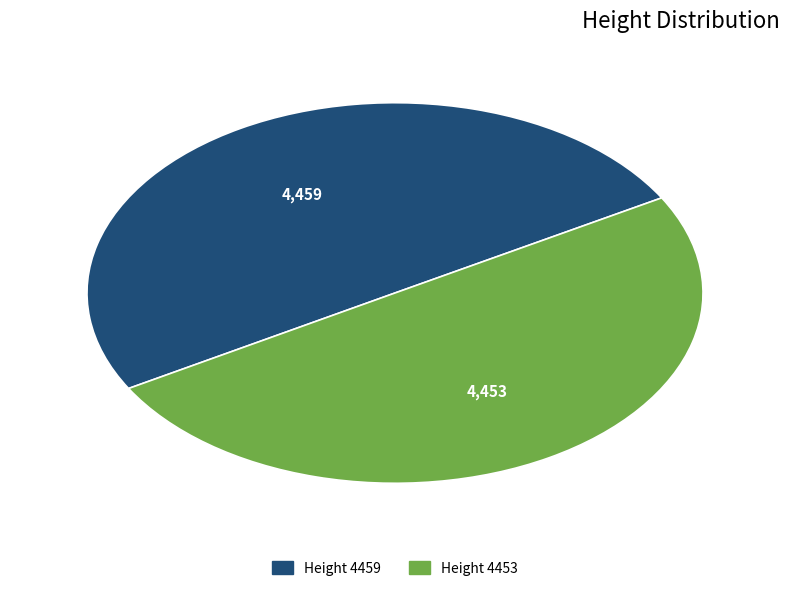

How many segments does this pie chart have?

2